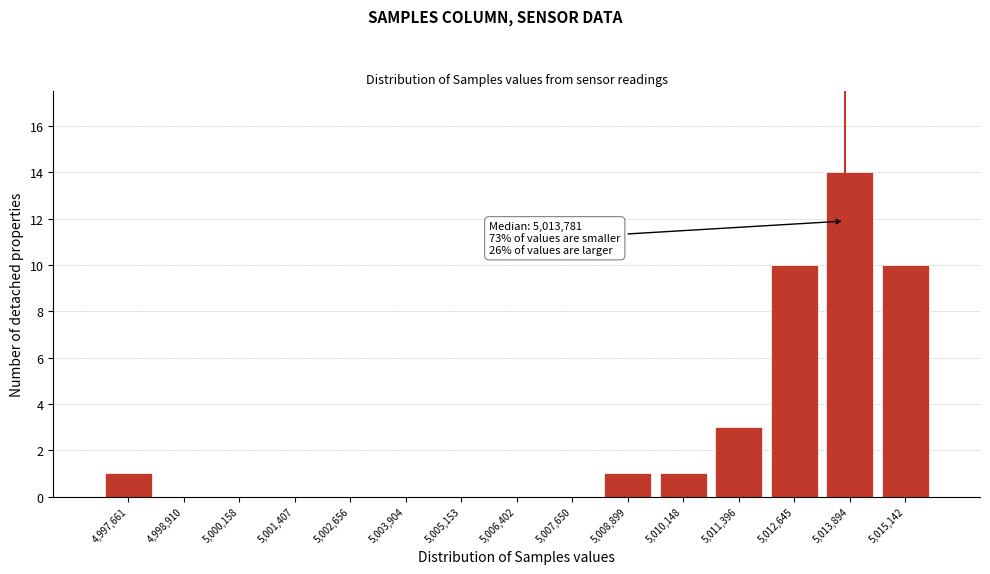

Over which range of the x-axis is the bar tallest?

5013200 to 5014600